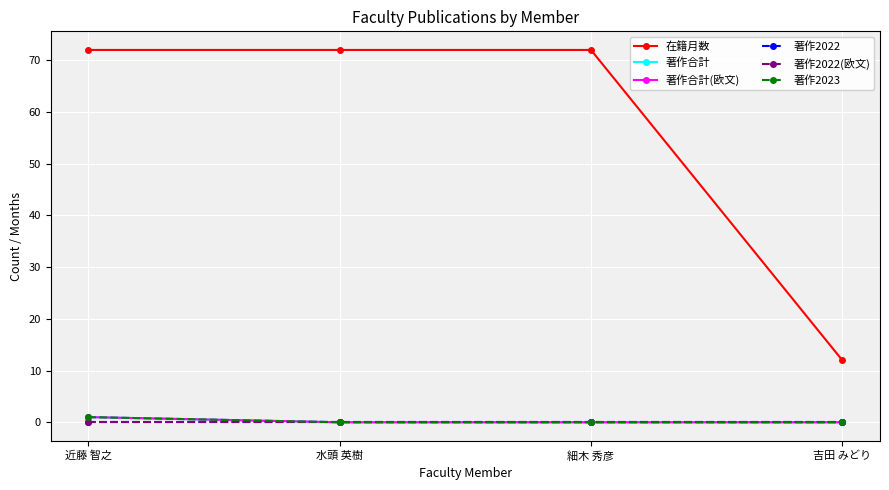

Is this an area chart (filled region under the line)?

No